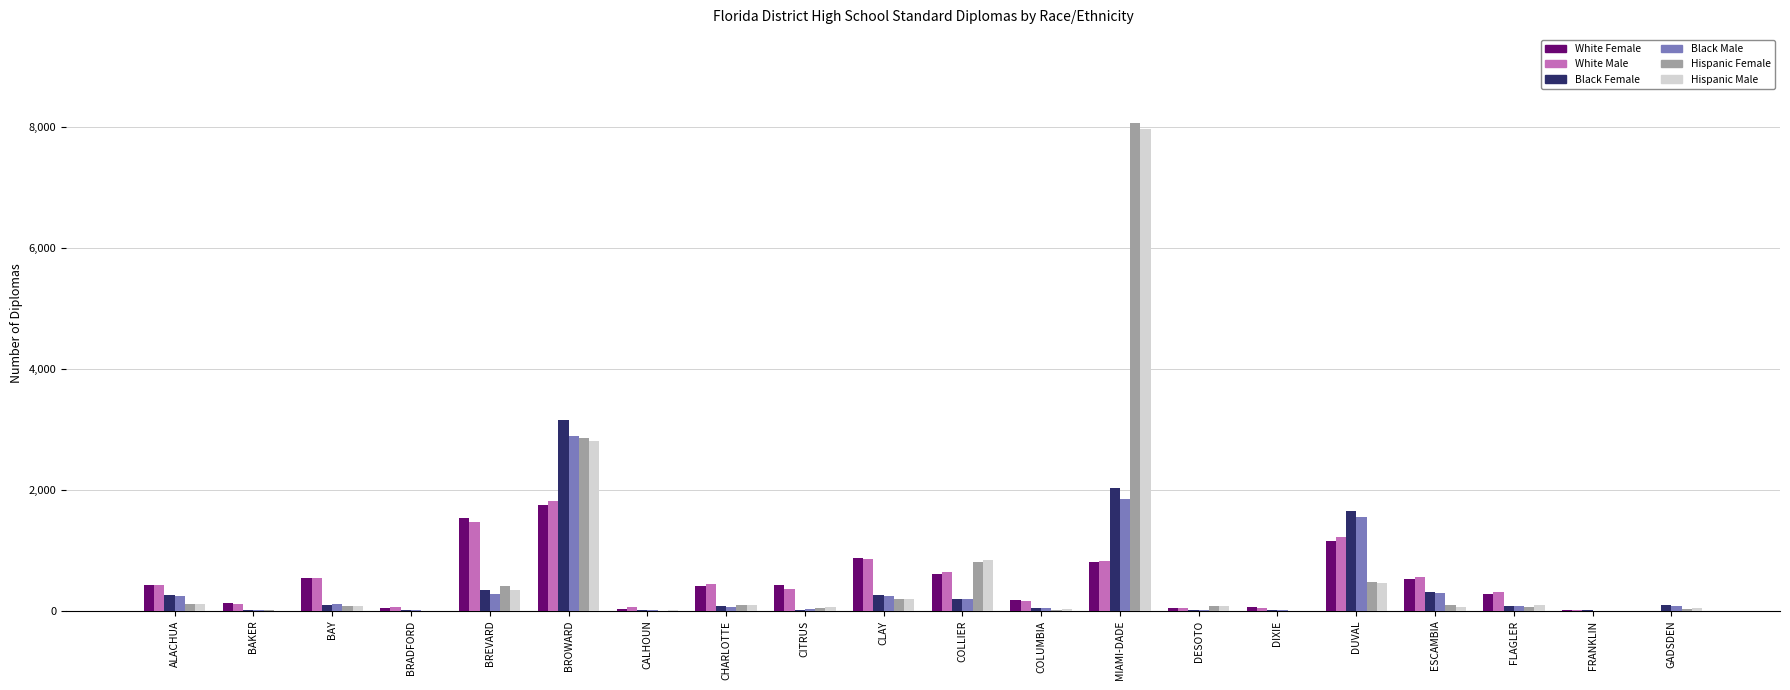

How many data points does each series have?

20